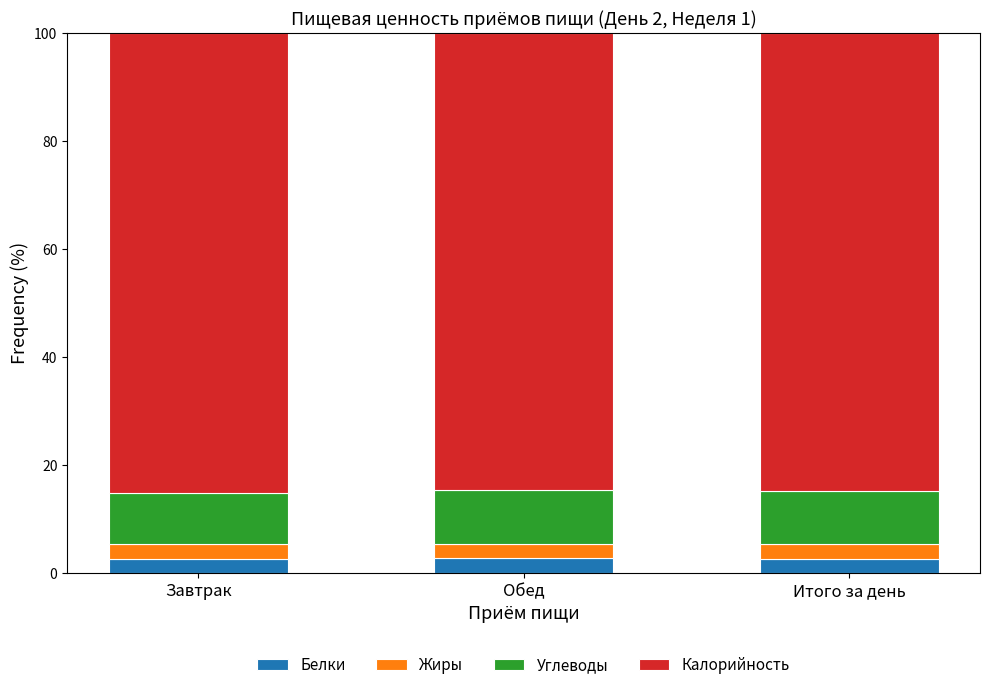

What is the highest value of the Белки series?

2.8